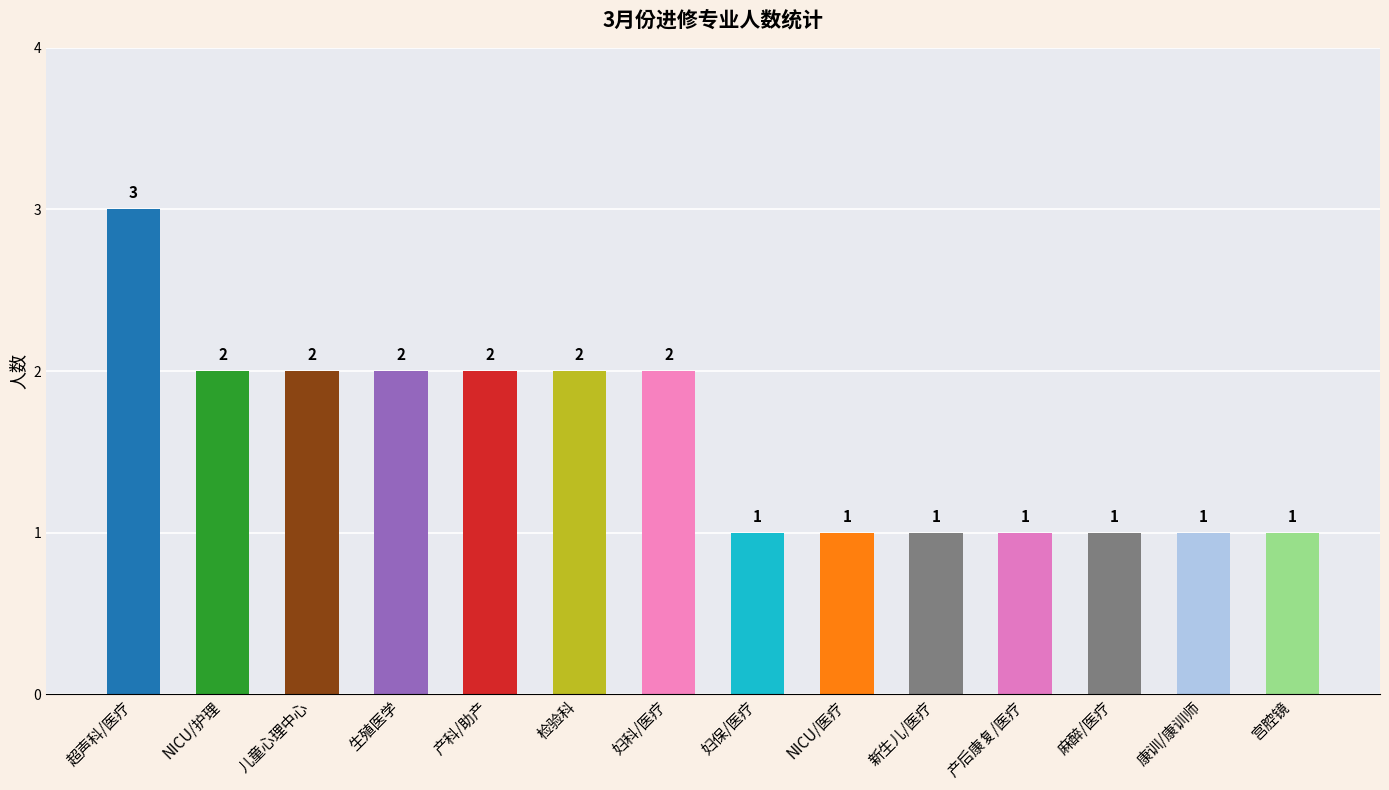

Is it true that the value at 妇科/医疗 is 1?

False